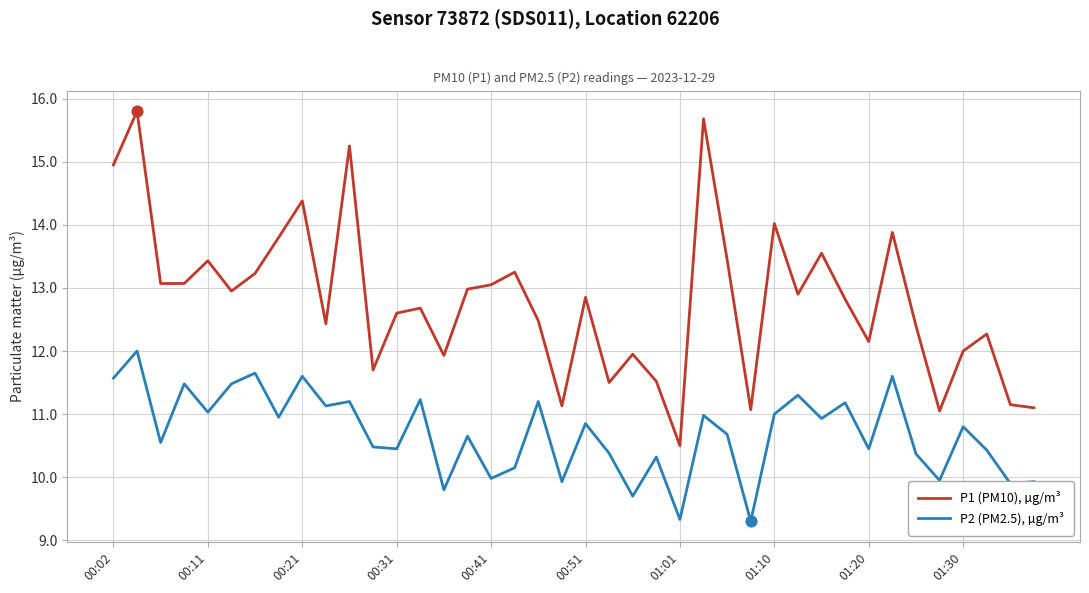

Which series has the largest total across all categories?

P1 (PM10), µg/m³